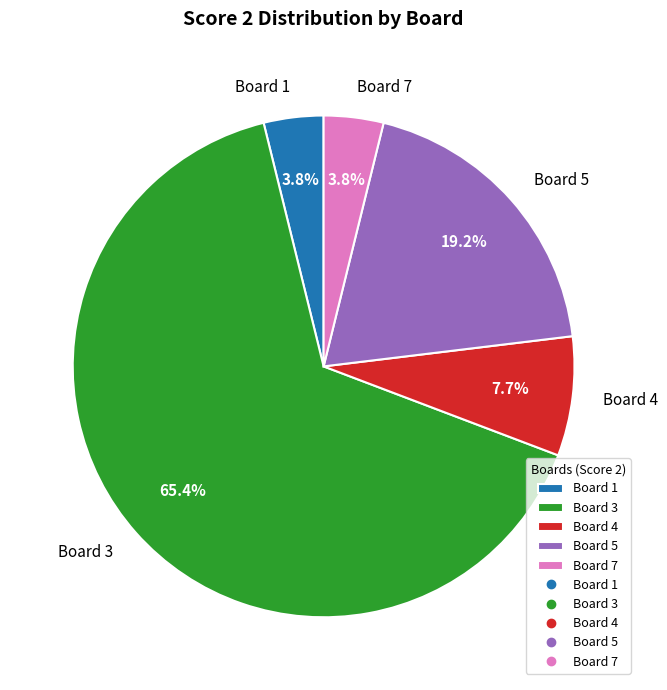

To the nearest percent, what is the average slice percentage?

20%